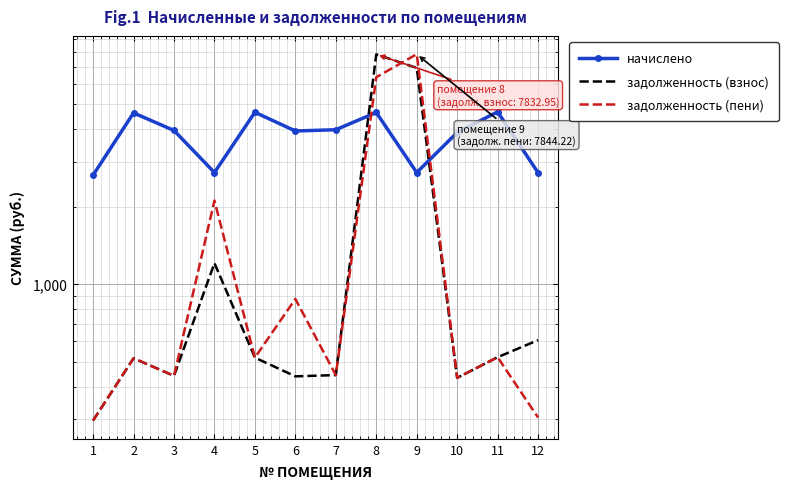

What value does the задолженность (пени) series have at 6?

876.5